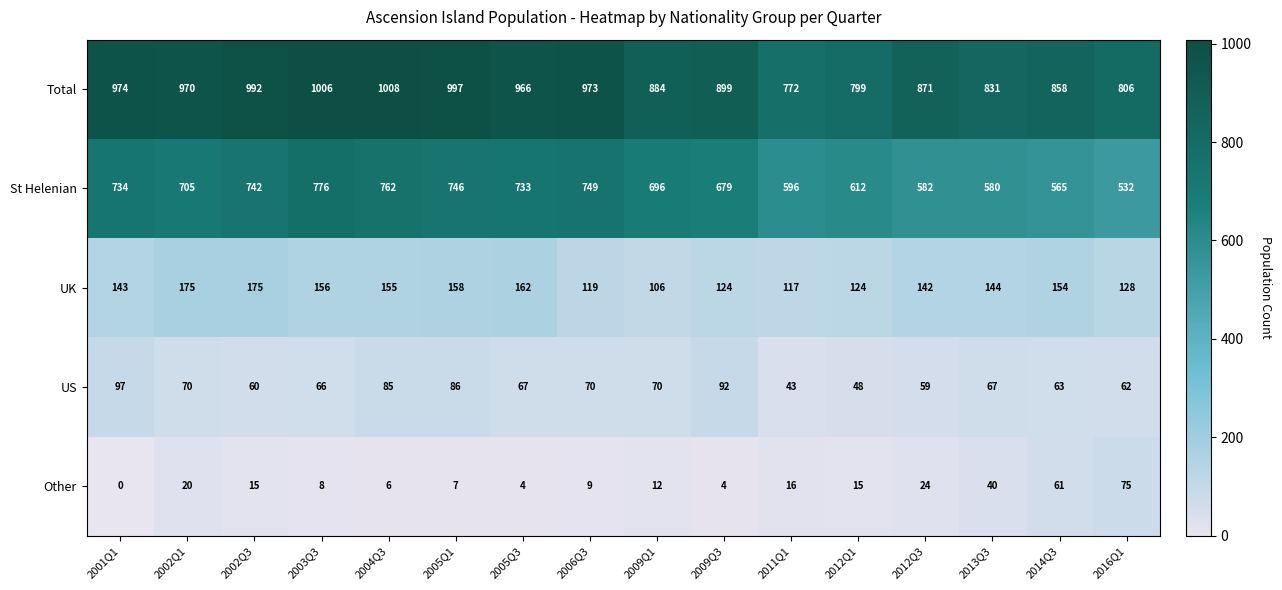

What is the maximum value for St Helenian?

776